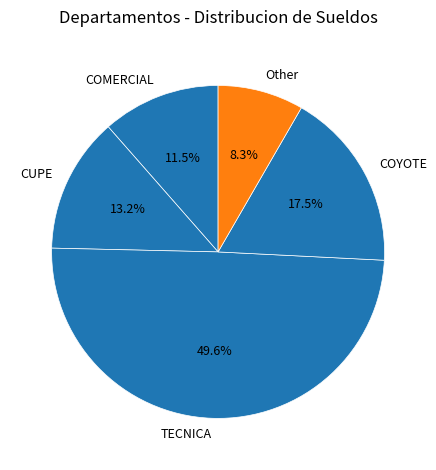

What is the largest slice in the pie chart?

TECNICA